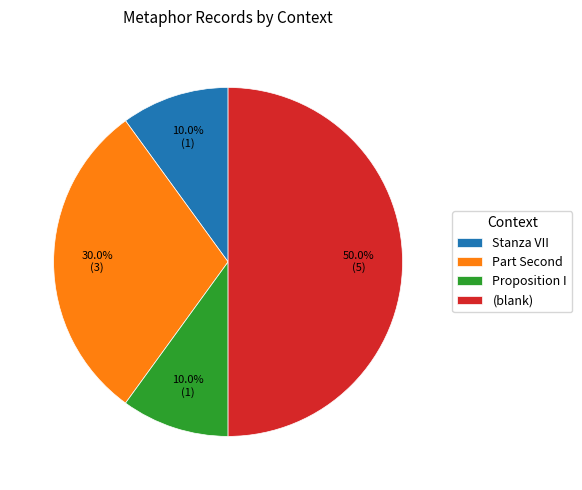

Which category has the biggest portion of the pie?

(blank)